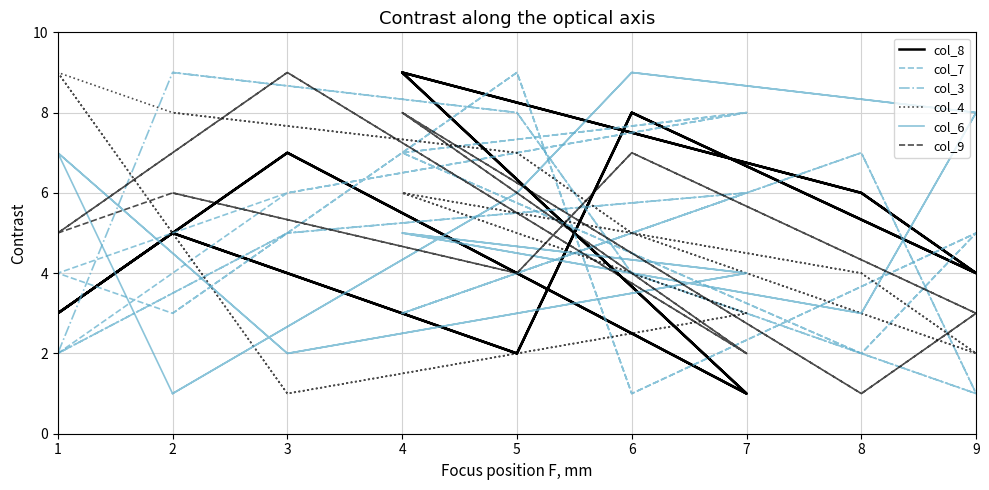

How many times do col_6 and col_3 cross each other?

11